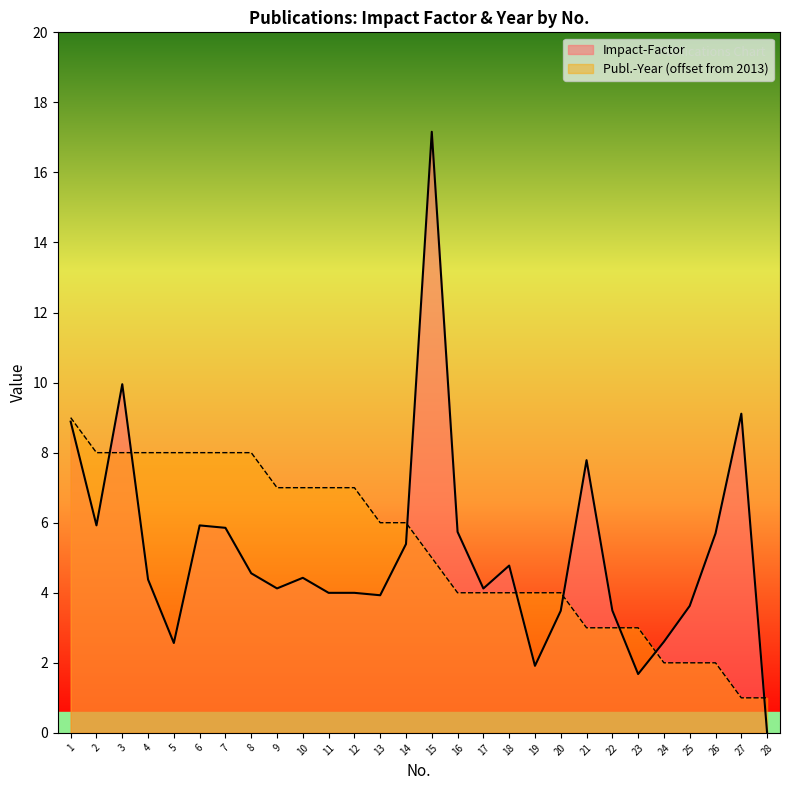

What is the value of the Publ.-Year point at the 20th from the left?

4.0